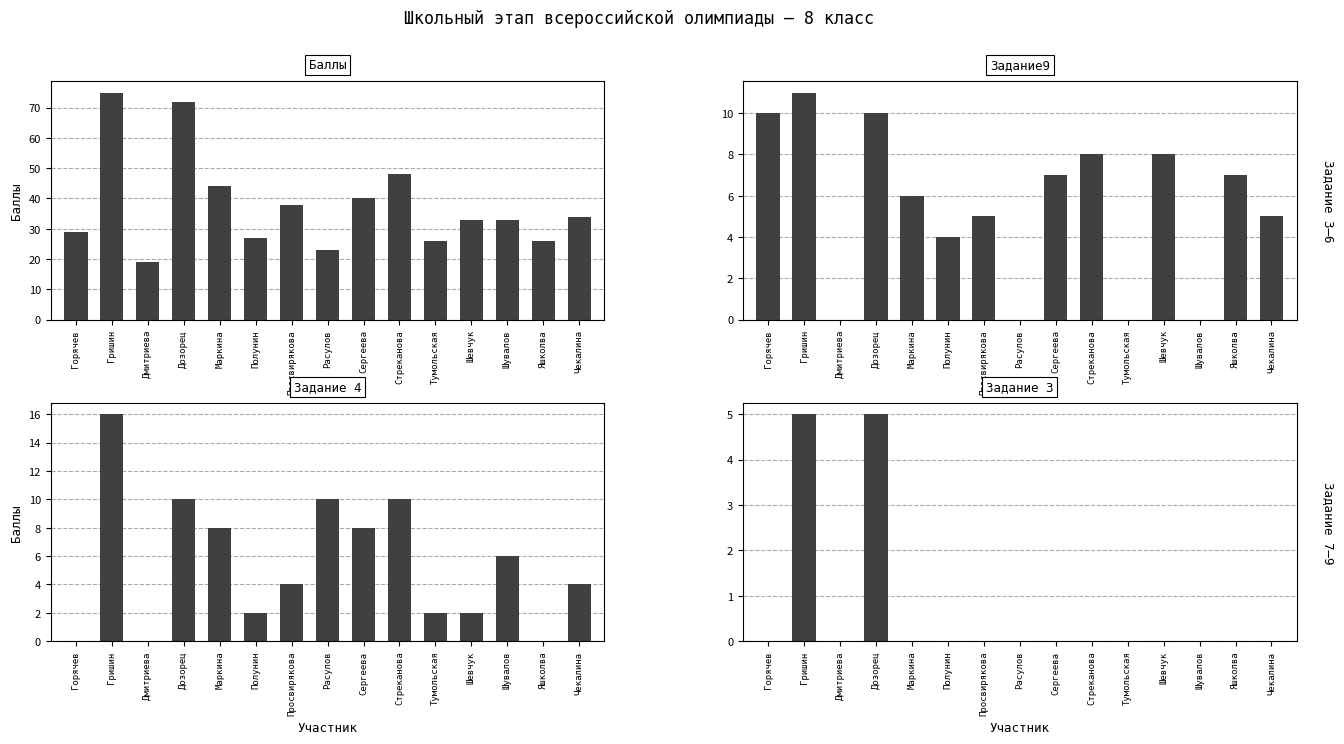

The value of Баллы at Стреканова is 48. True or false?

True